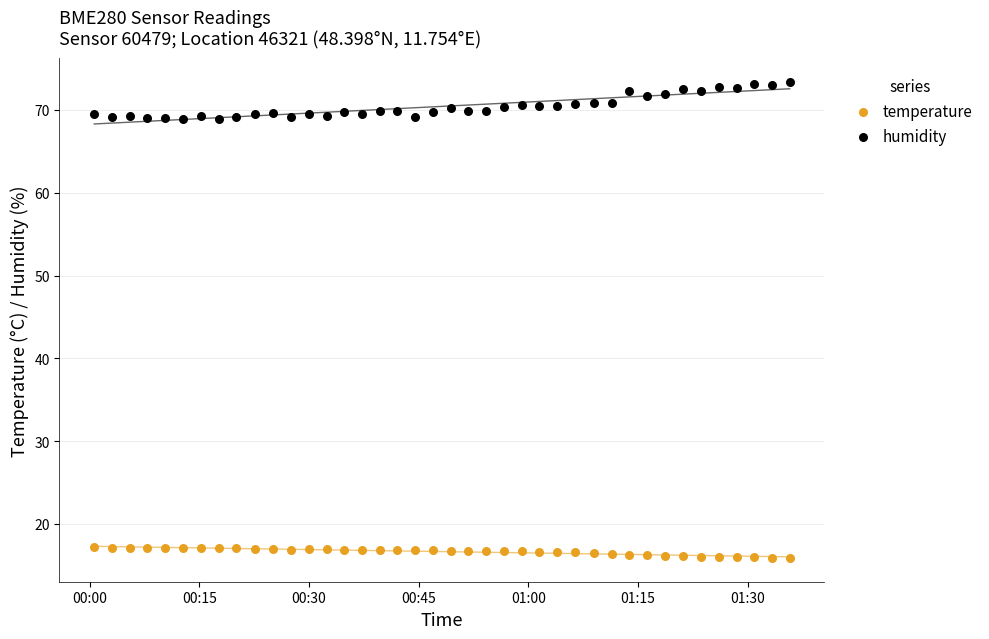

Which series contains the highest Y value?

humidity